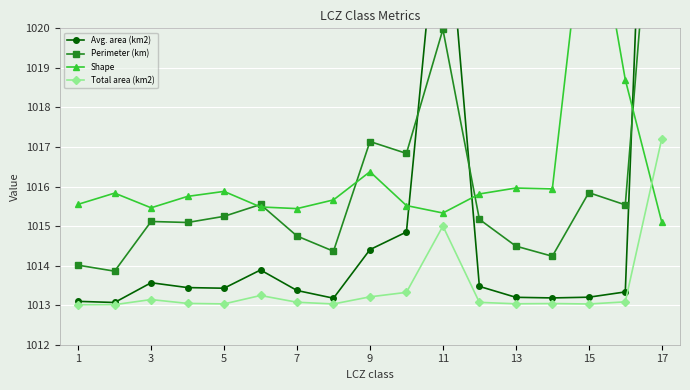

What is the lowest value of the Total area (km2) series?

1013.0